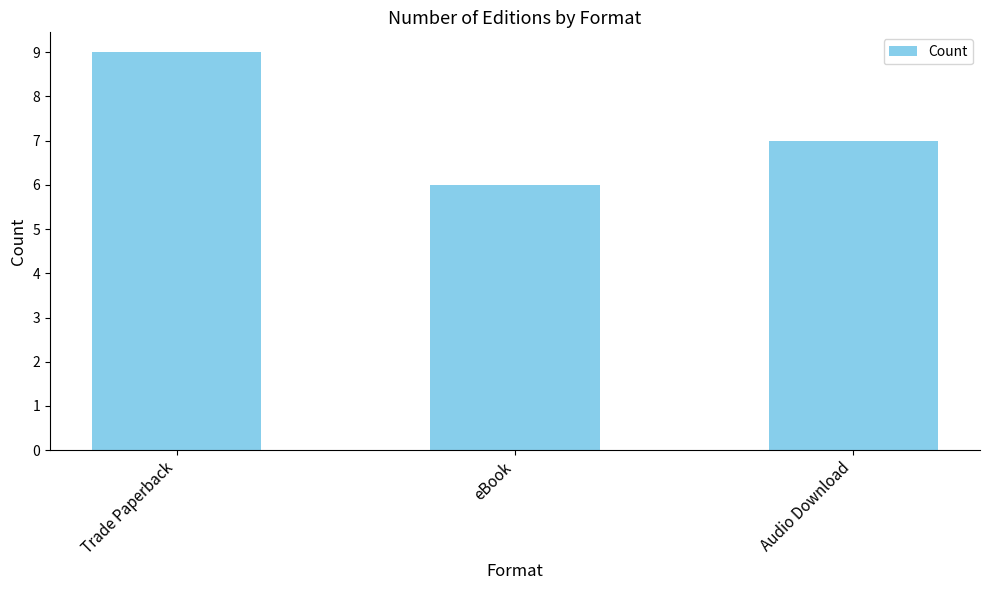

What is the change in value from Trade Paperback to Audio Download?

-2